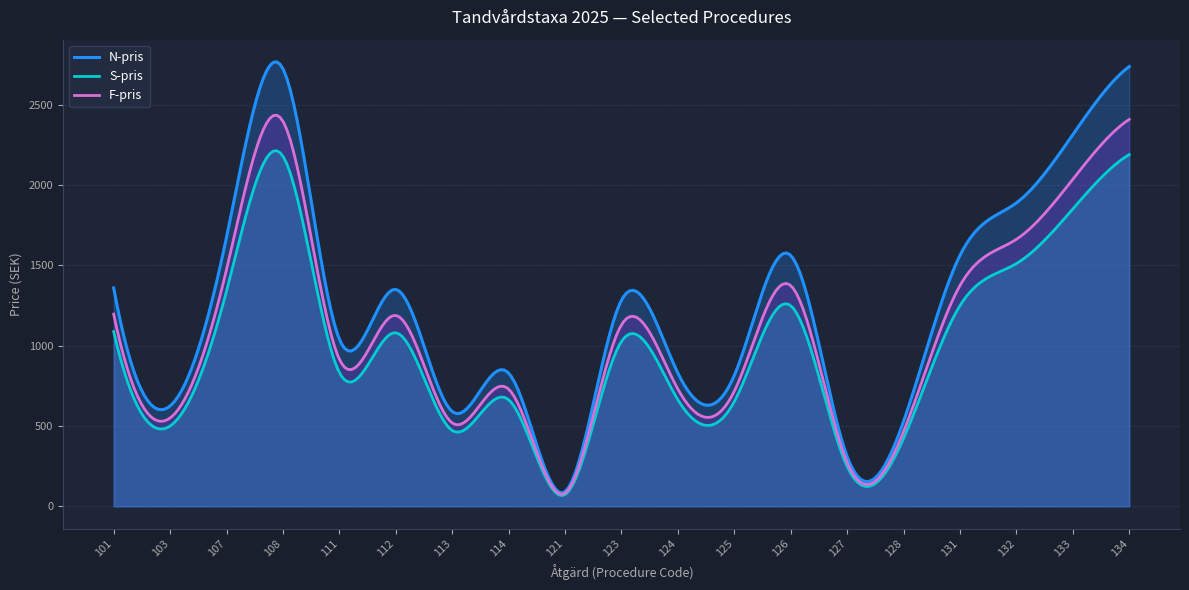

What is the maximum value for F-pris?

2436.2